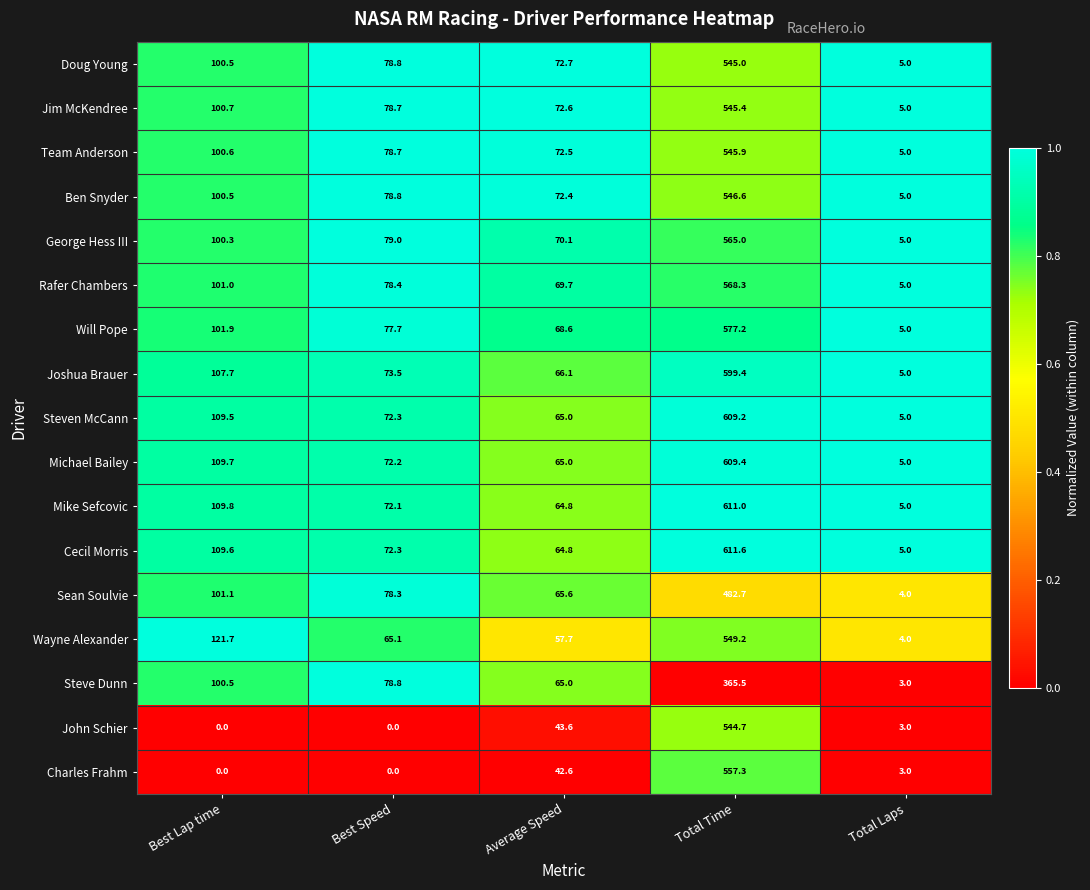

Is it true that Charles Frahm equals 5.2 at Total Laps?

False